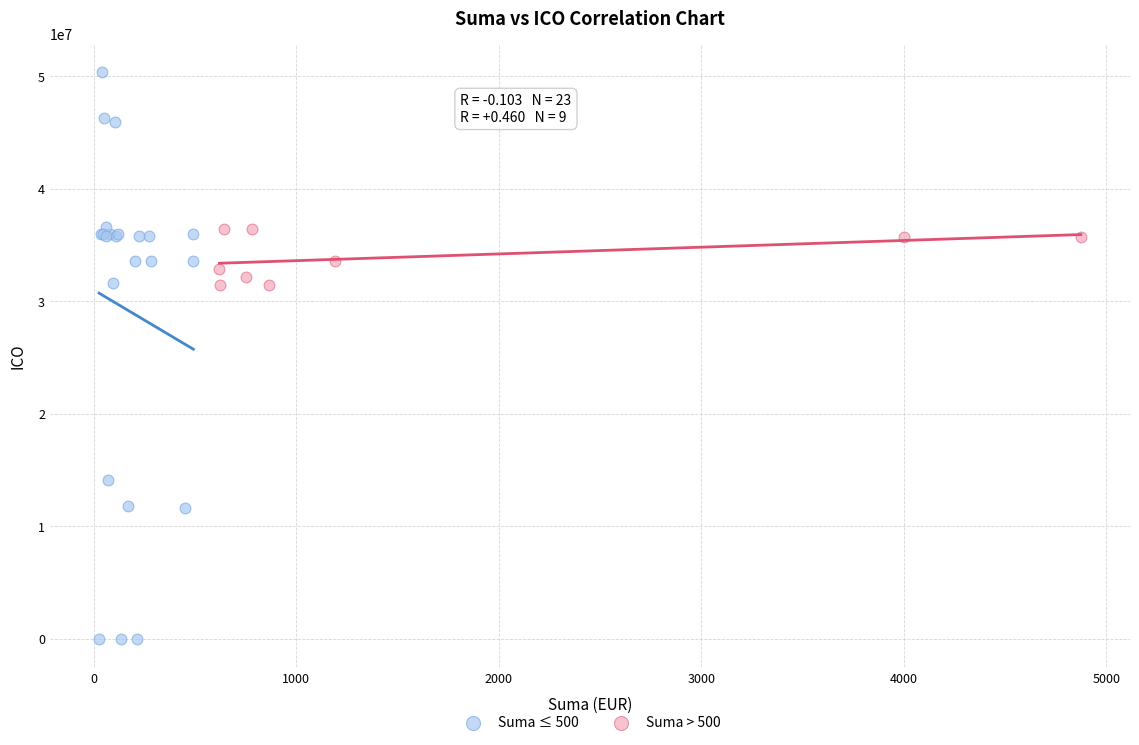

Which series contains the highest Y value?

Suma ≤ 500